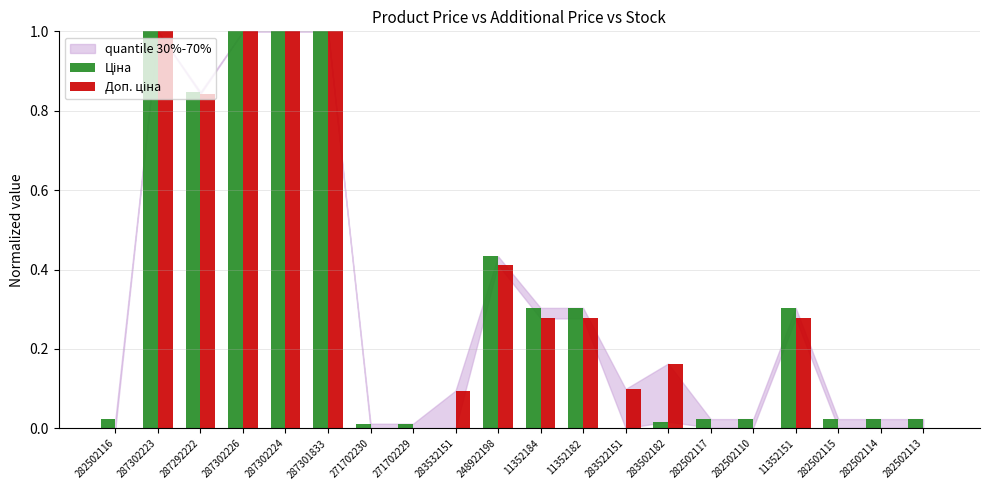

What is the total value across all series at 287302224?

2.0